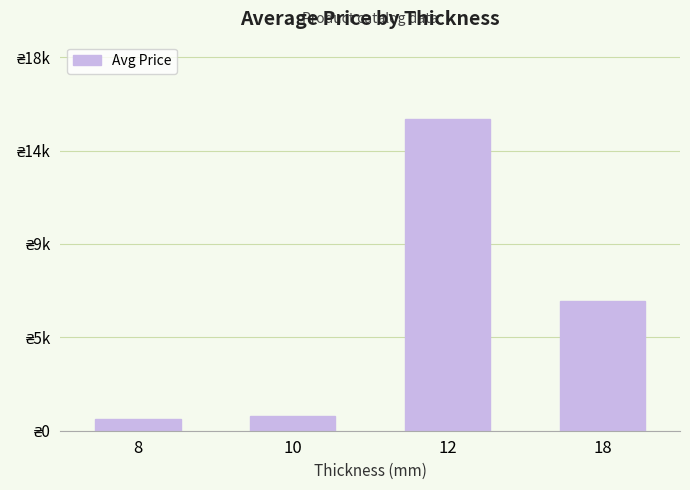

Does the chart contain any negative values?

No